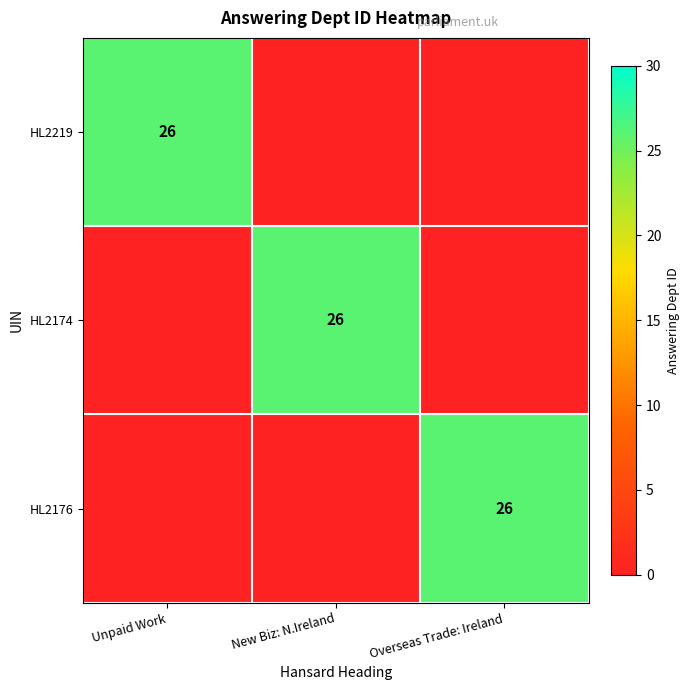

The HL2174 series shows 40 at New Biz: N.Ireland. True or false?

False